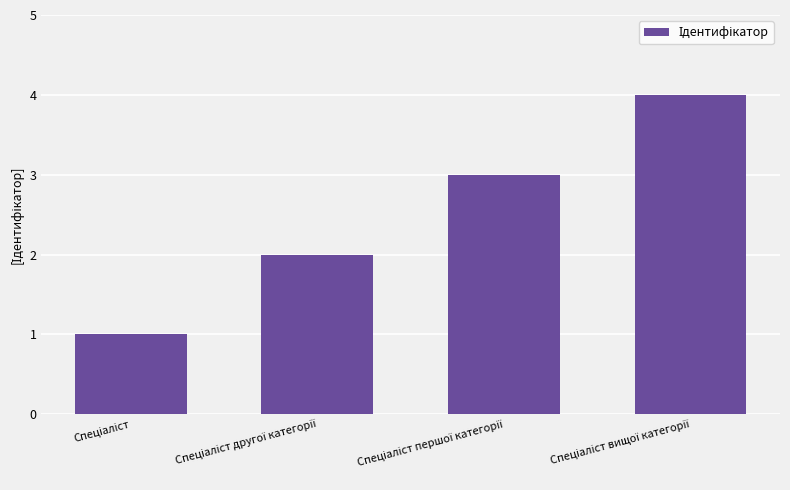

What is the greatest value displayed?

4